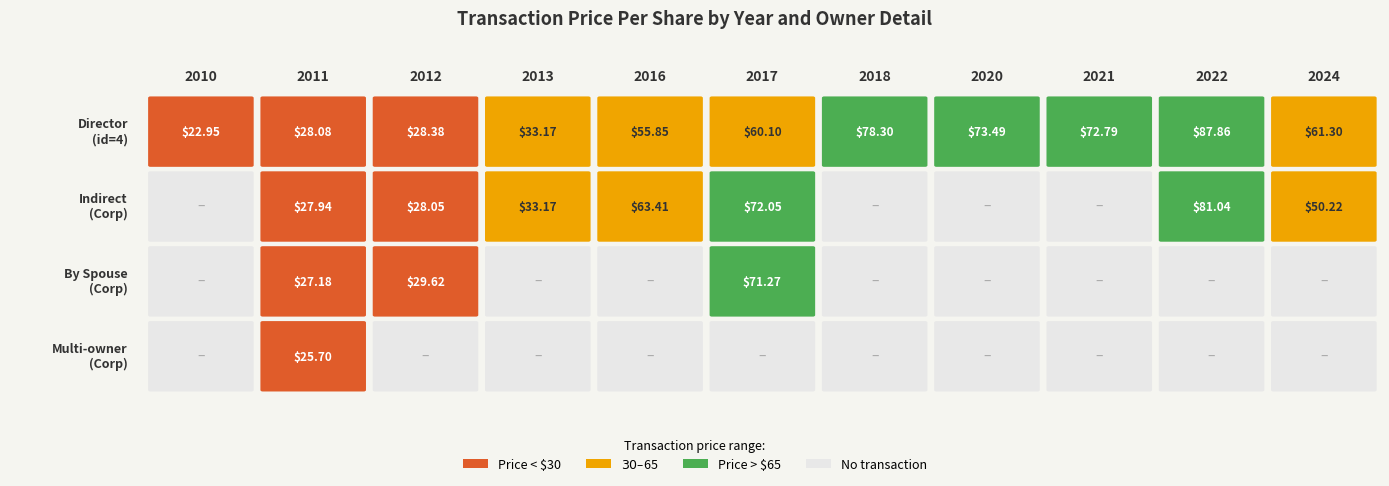

Reading right to left, transcribe all the data shown in this chart.

2010: 3=0.0	2=0.0	1=0.0	0=22.9
2011: 3=25.7	2=27.2	1=27.9	0=28.1
2012: 3=0.0	2=29.6	1=28.1	0=28.4
2013: 3=0.0	2=0.0	1=33.2	0=33.2
2016: 3=0.0	2=0.0	1=63.4	0=55.9
2017: 3=0.0	2=71.3	1=72.0	0=60.1
2018: 3=0.0	2=0.0	1=0.0	0=78.3
2020: 3=0.0	2=0.0	1=0.0	0=73.5
2021: 3=0.0	2=0.0	1=0.0	0=72.8
2022: 3=0.0	2=0.0	1=81.0	0=87.9
2024: 3=0.0	2=0.0	1=50.2	0=61.3